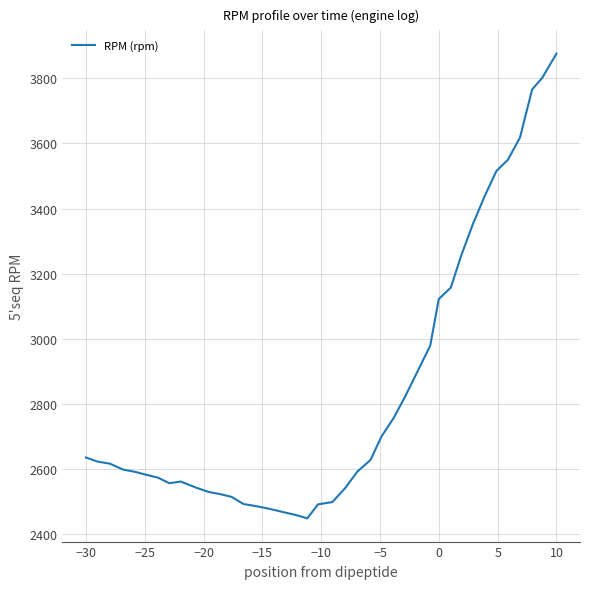

What is the smallest value displayed?

2448